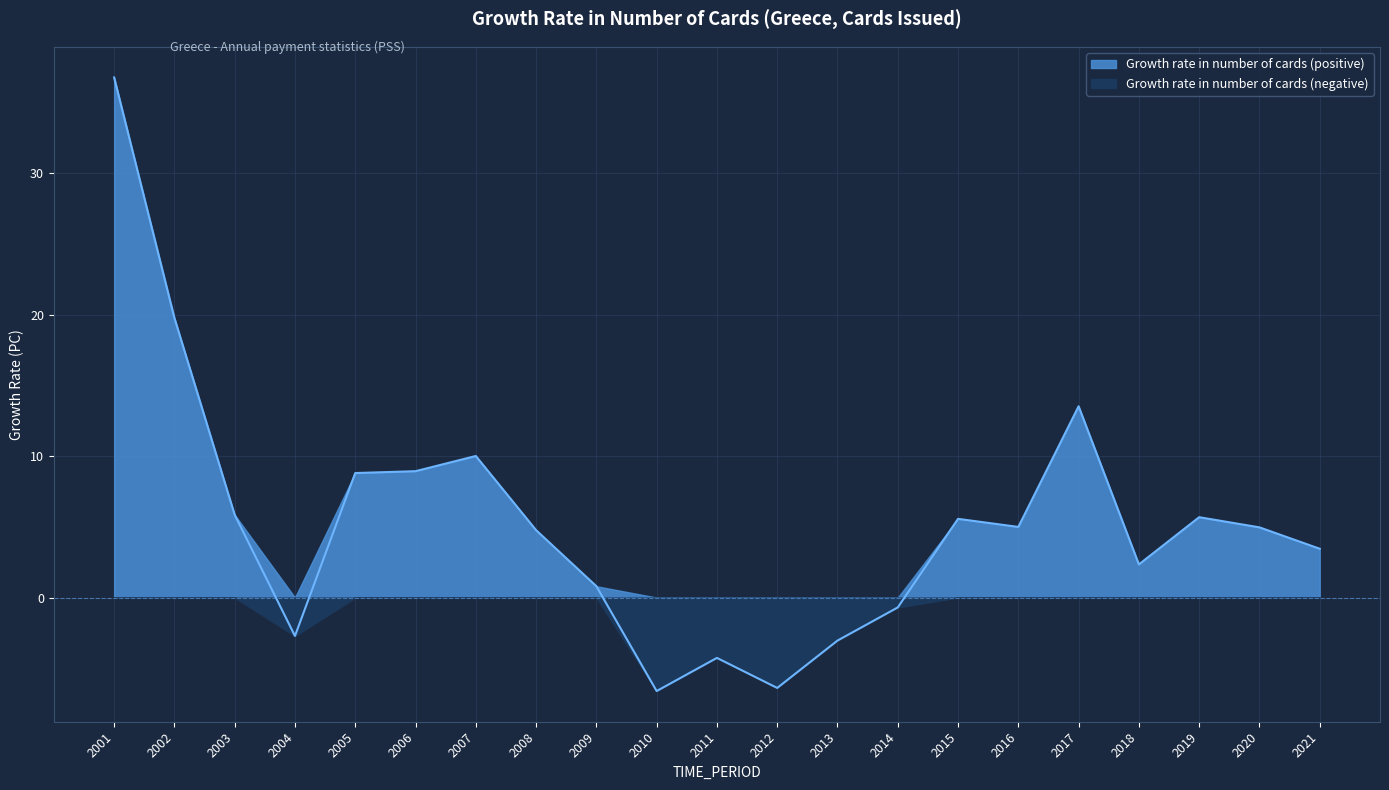

At which label does the data first exceed 4?

2001